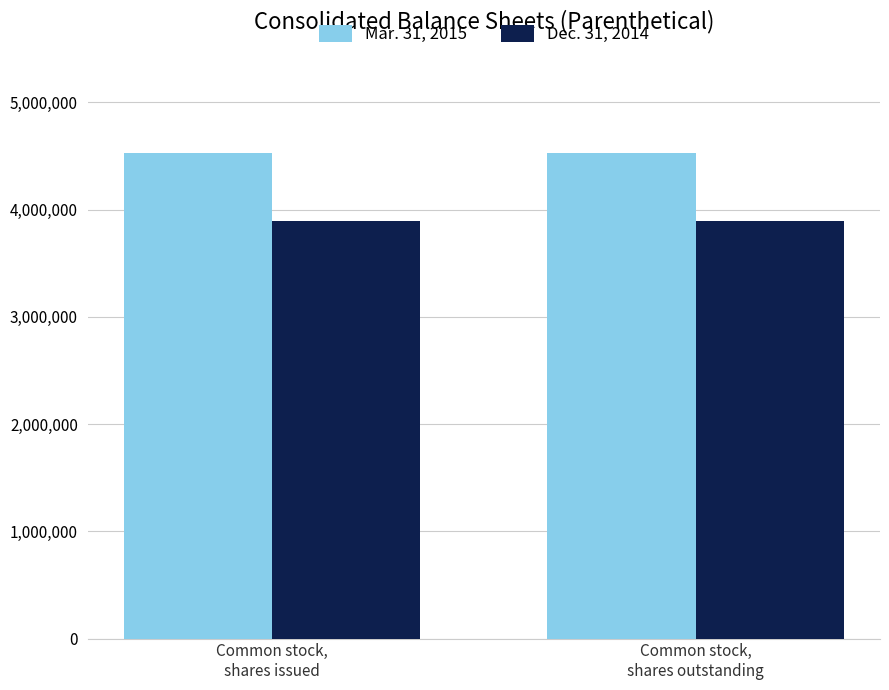

What are all the series names shown in the legend?

Mar. 31, 2015, Dec. 31, 2014